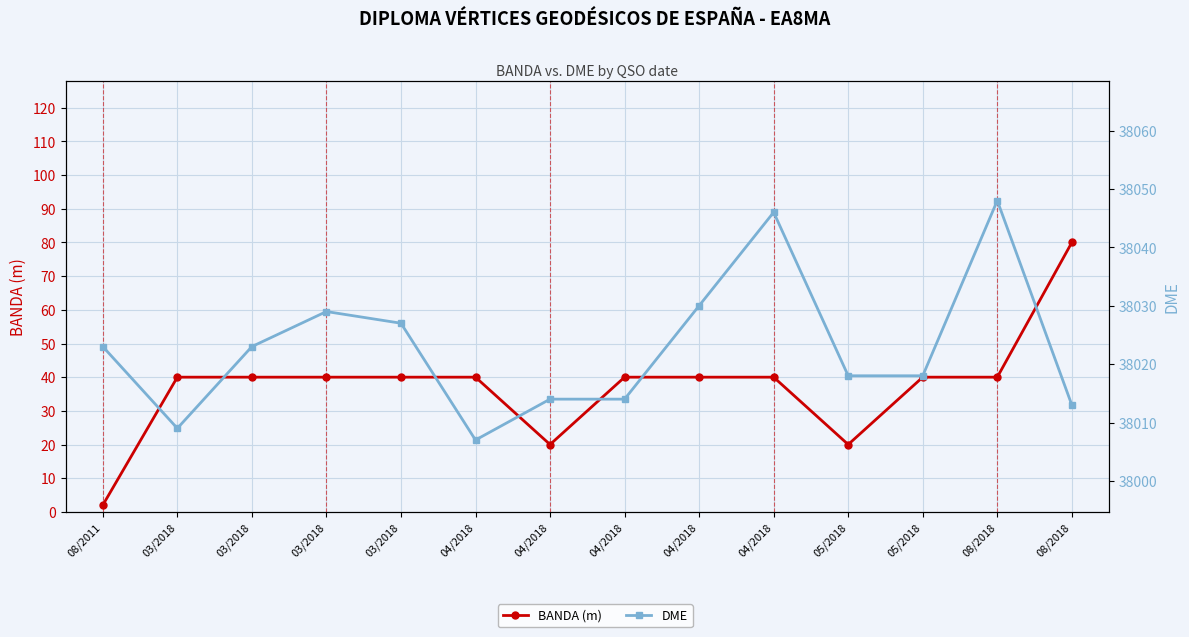

Reading right to left, list all the values displayed in this chart.

BANDA (m): 08/2018=80	08/2018=40	05/2018=40	05/2018=20	04/2018=40	04/2018=40	04/2018=40	04/2018=20	04/2018=40	03/2018=40	03/2018=40	03/2018=40	03/2018=40	08/2011=2
DME: 08/2018=38013	08/2018=38048	05/2018=38018	05/2018=38018	04/2018=38046	04/2018=38030	04/2018=38014	04/2018=38014	04/2018=38007	03/2018=38027	03/2018=38029	03/2018=38023	03/2018=38009	08/2011=38023